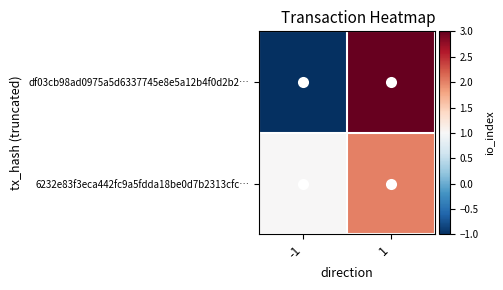

Reading right to left, what are all the values shown in this chart?

df03cb98ad0975a5d6337745e8e5a12b4f0d2b2…: 1=3	-1=-1
6232e83f3eca442fc9a5fdda18be0d7b2313cfc…: 1=2	-1=1